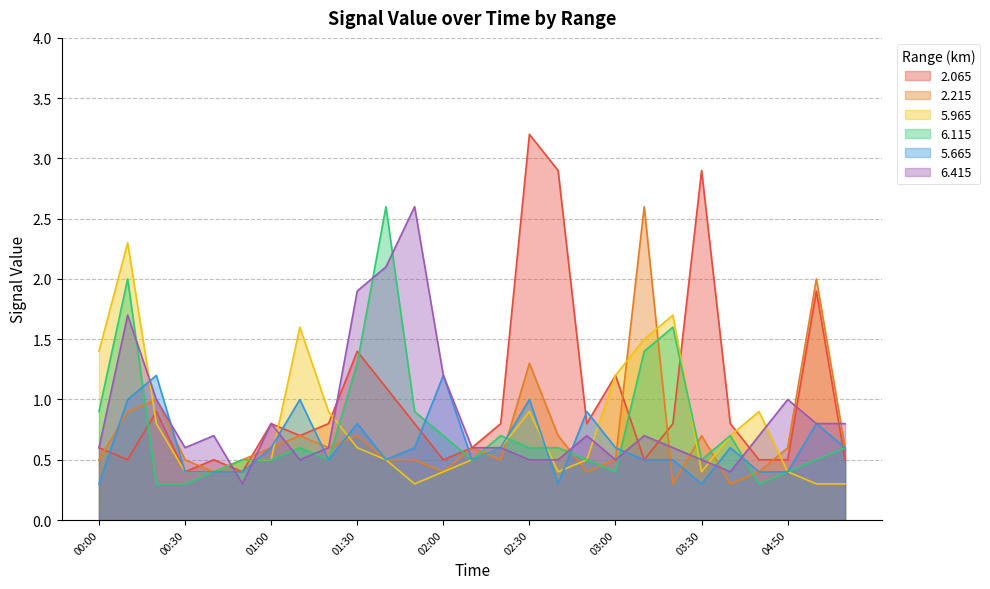

At how many categories does at least one series exceed 0?

27